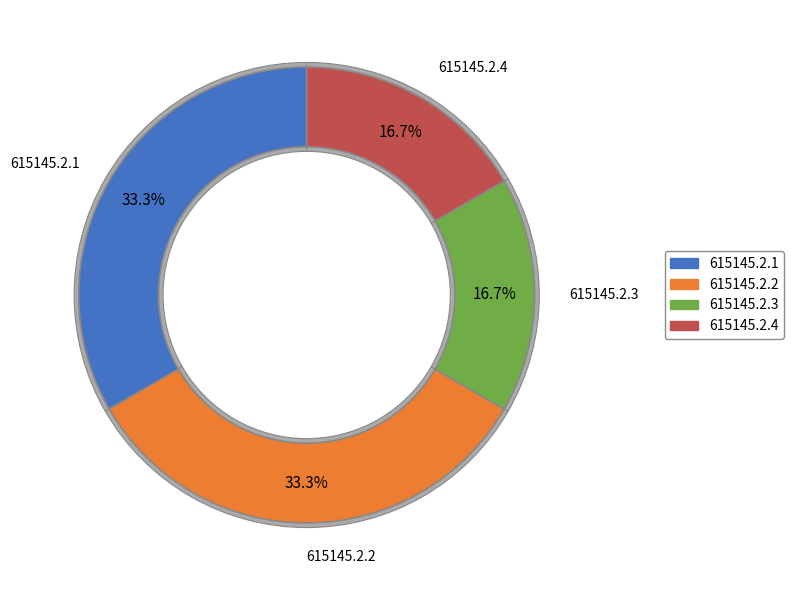

True or false: 615145.2.3 accounts for 9% of the total.

False